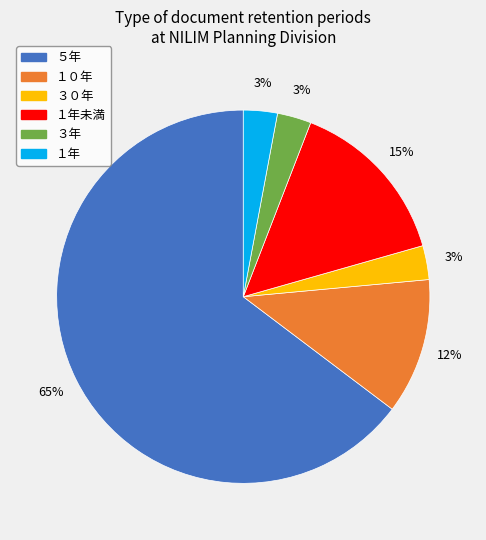

Is there any slice that represents more than half of the pie?

Yes